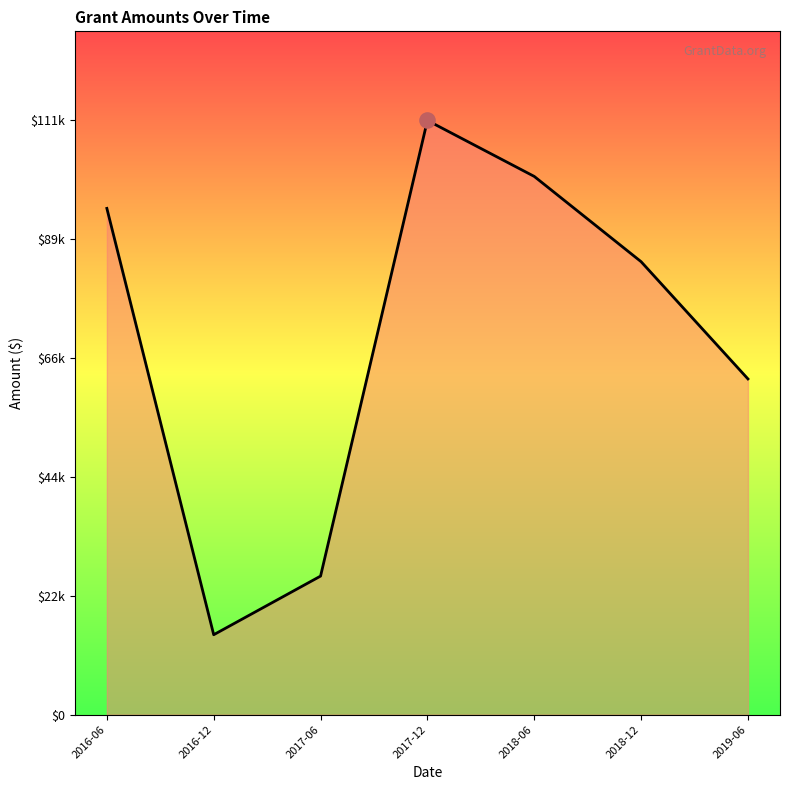

Approximately how many times larger is the value at 2016-06 compared to 2018-12?

1.1